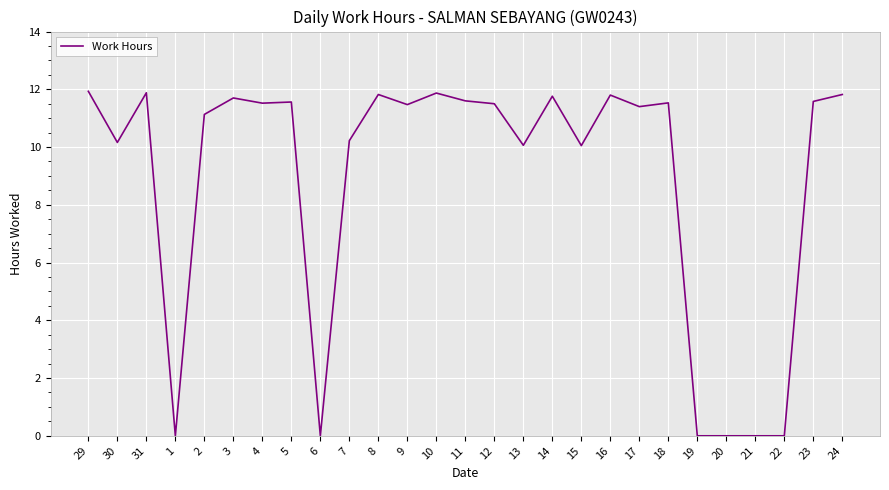

True or false: the data has more than 2 interior local peaks.

True